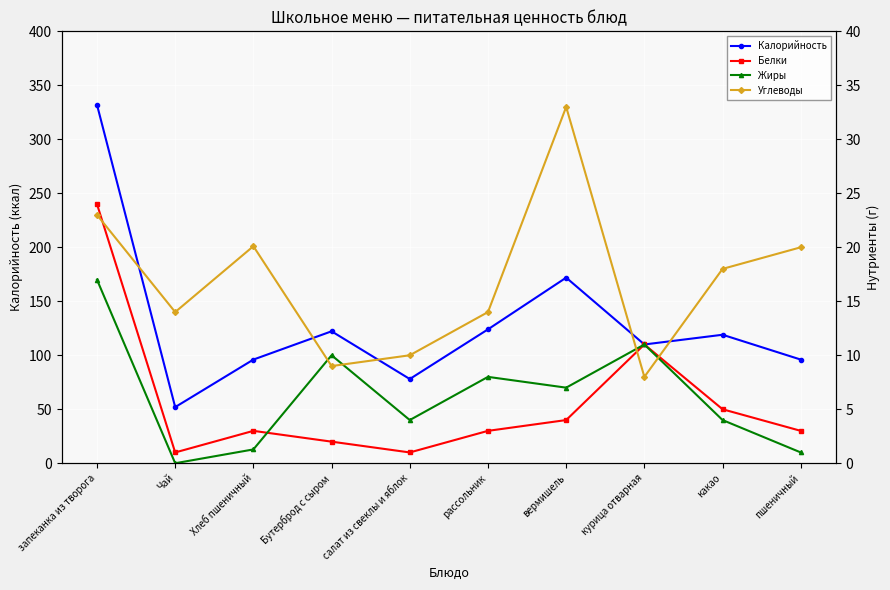

True or false: Калорийность and Углеводы cross at least once.

False